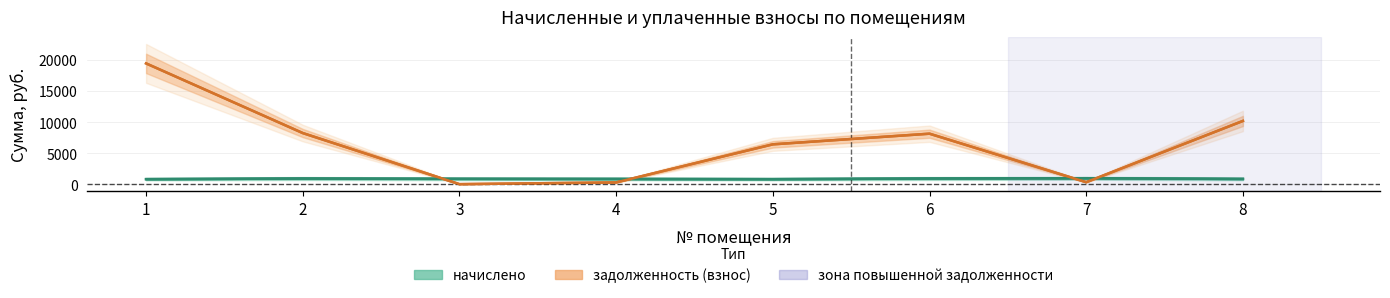

What is the difference between the начислено values at 3 and 6?

50.7